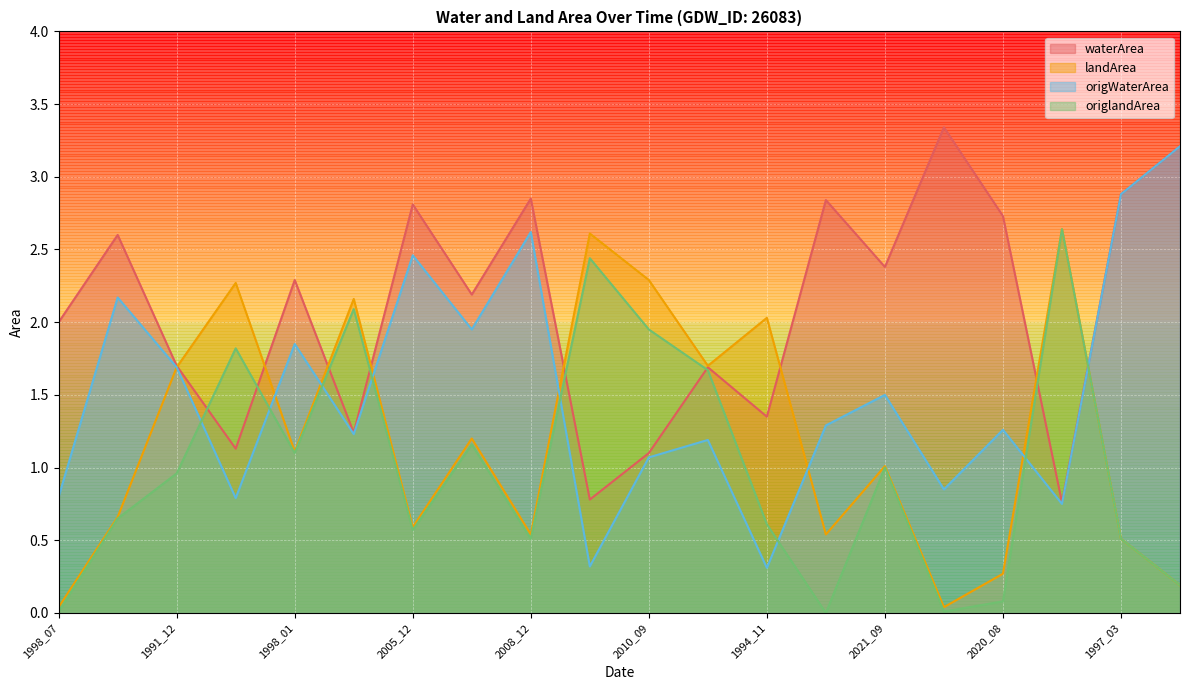

At 2021_09, list the series in order from smallest to largest.

origlandArea, landArea, origWaterArea, waterArea